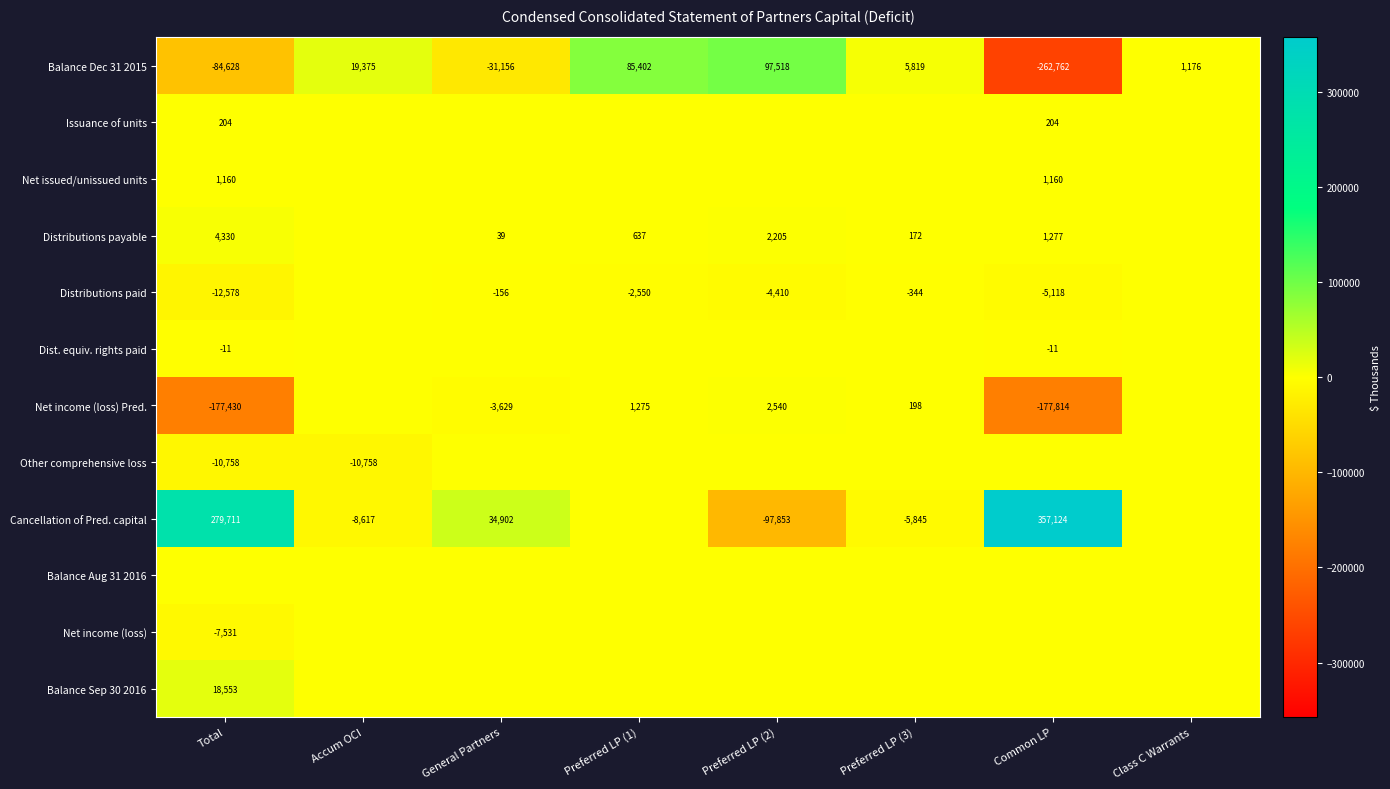

The value of Cancellation of Pred. capital at Common LP is 78038. True or false?

False